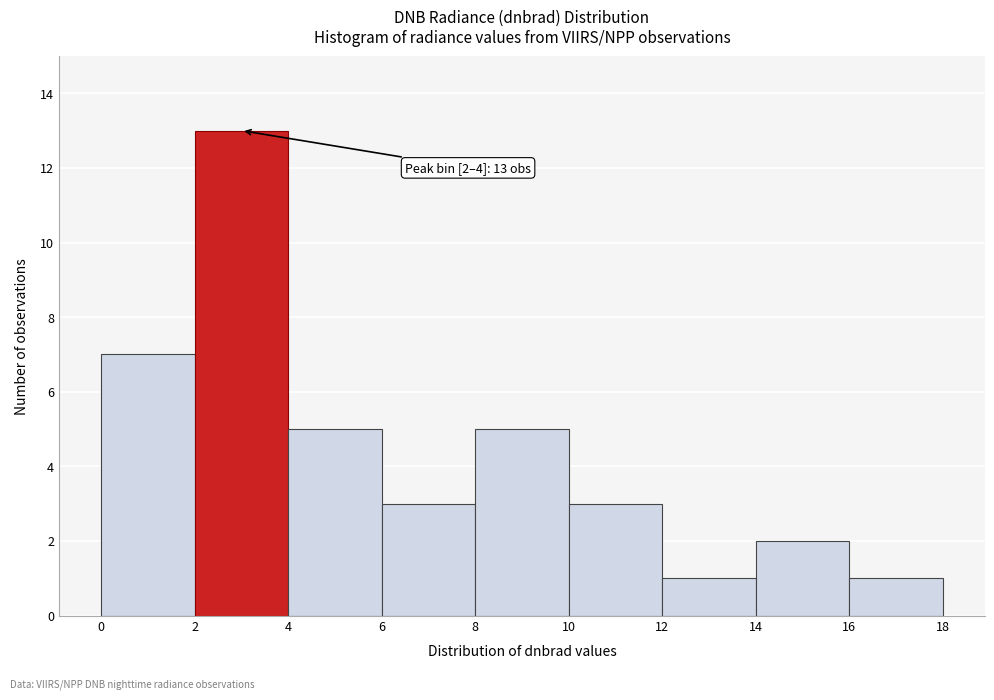

Over which range of the x-axis is the bar tallest?

2 to 4